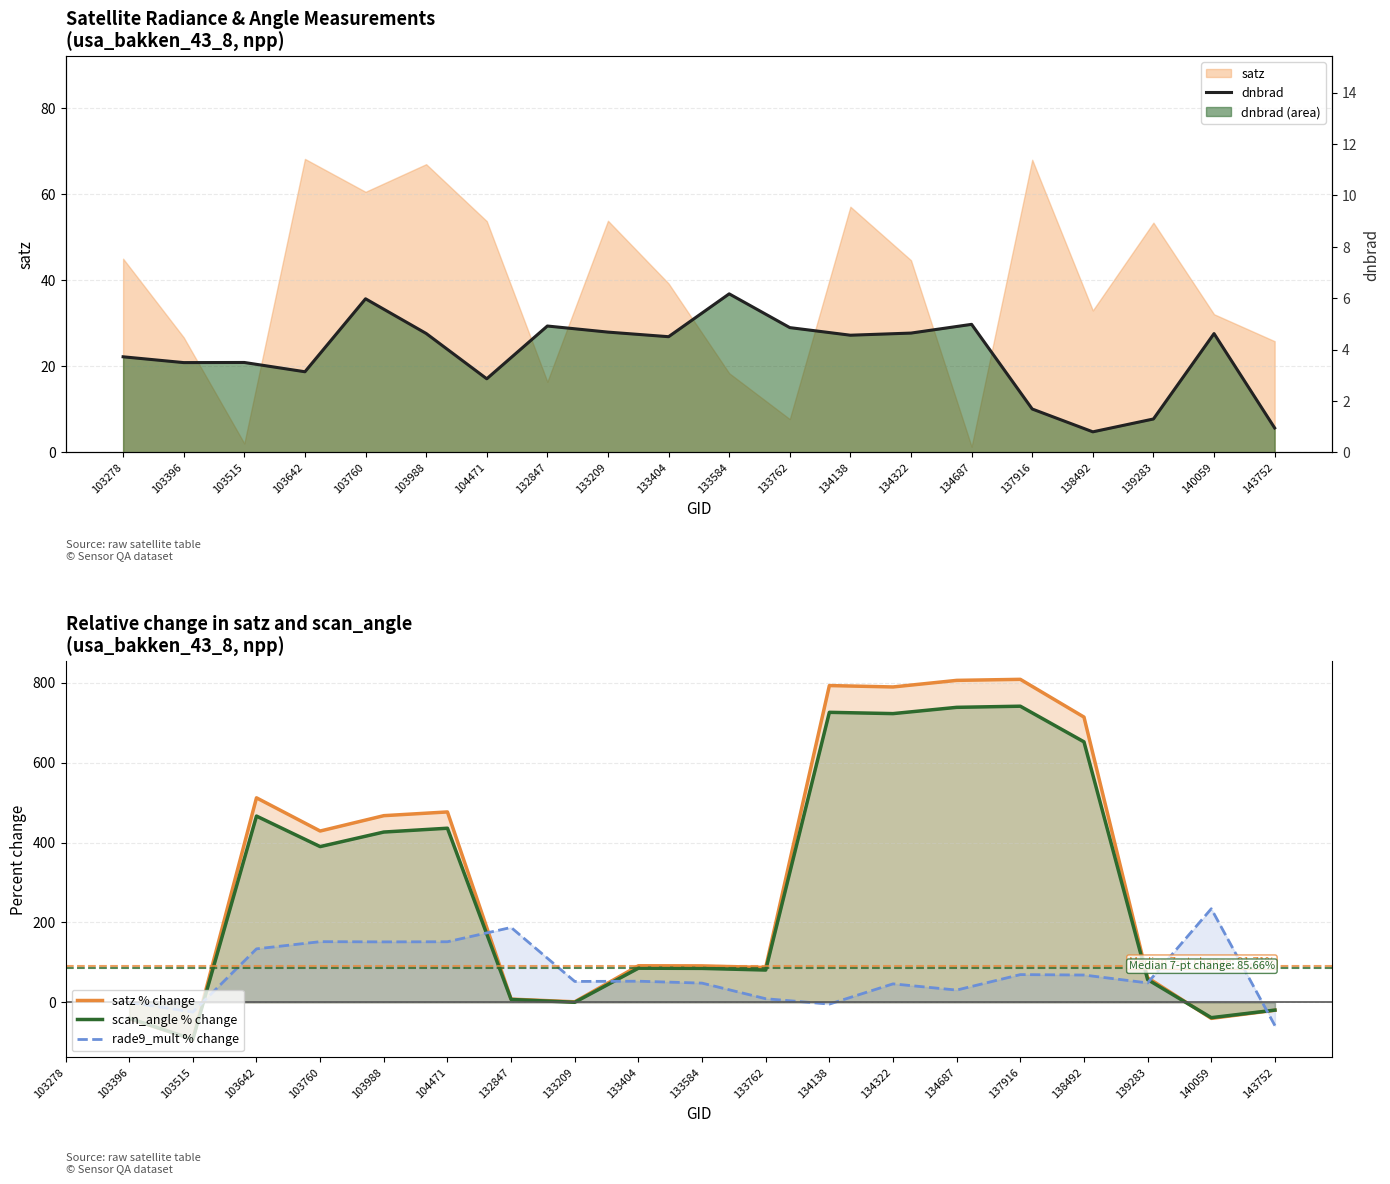

Read the scan_angle % change value at 134687.

738.1